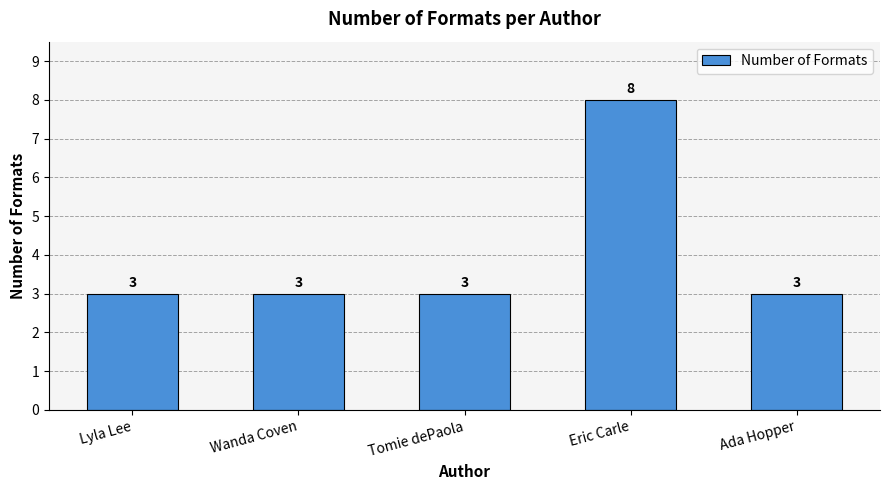

What is the ratio of the value at Lyla Lee to the value at Tomie dePaola?

1.0